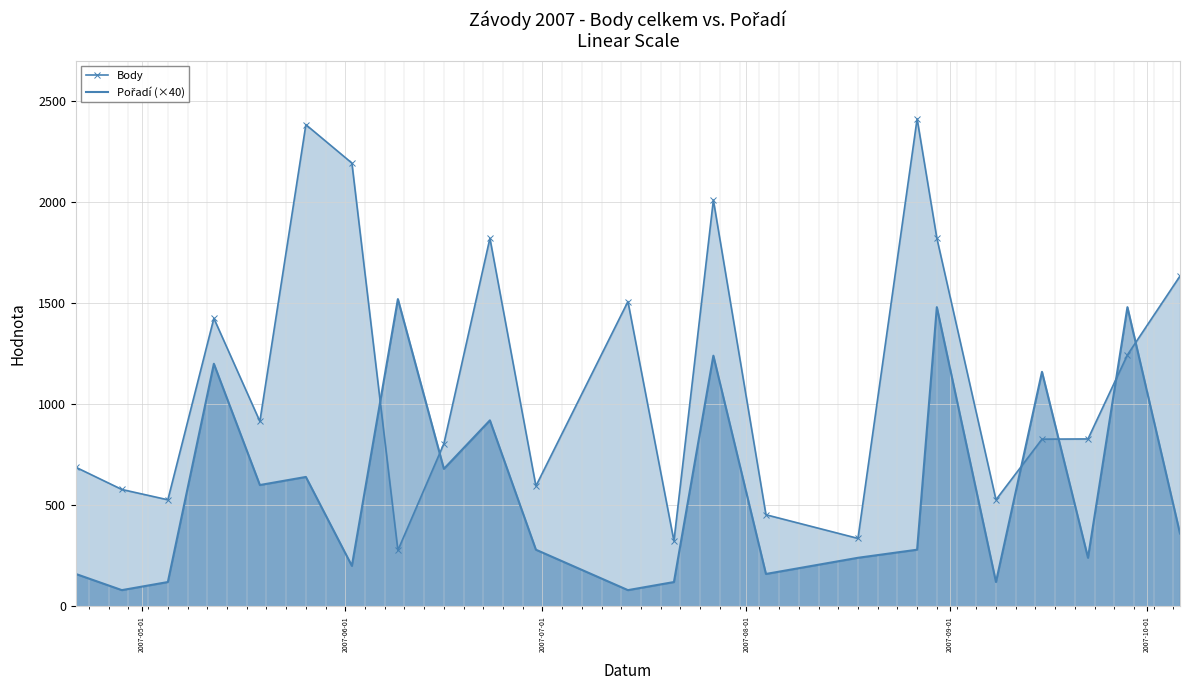

Which series has the largest total across all categories?

Body